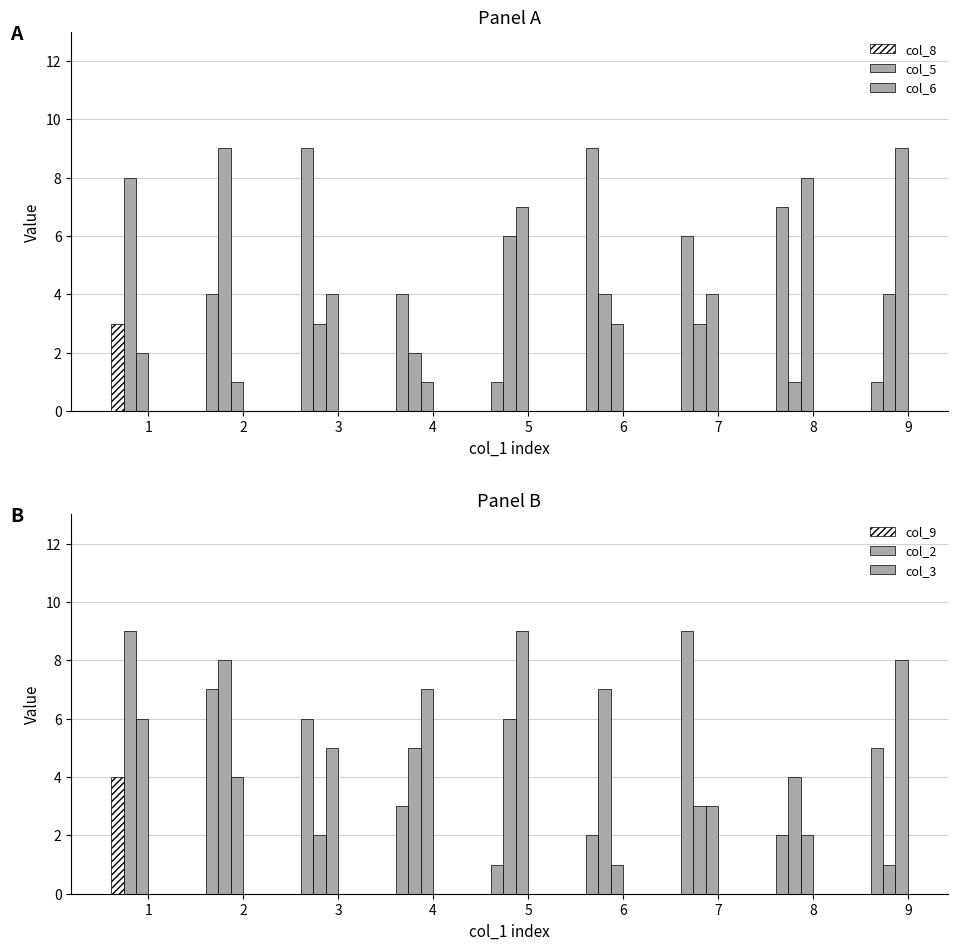

Read the col_2 value at 7.

3